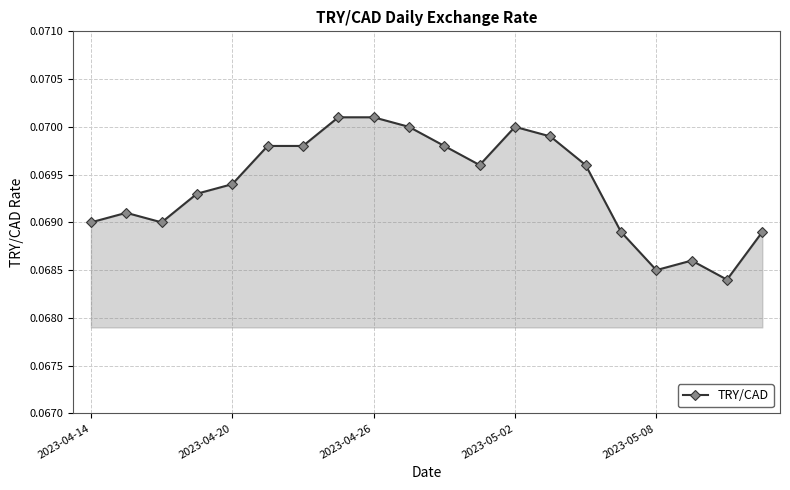

True or false: the data has more than 2 interior local peaks.

True